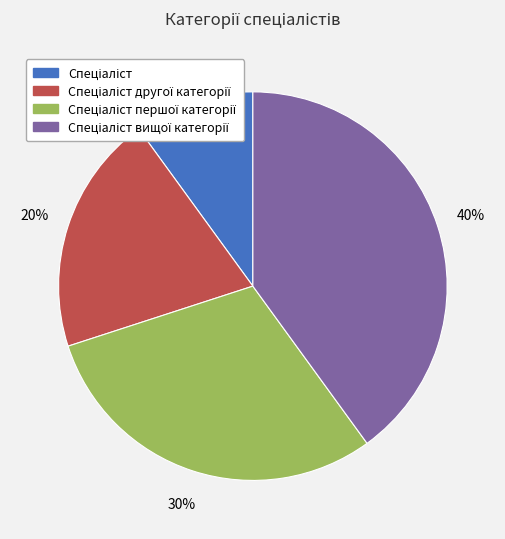

To the nearest percent, what is the difference between the largest and smallest slice percentages?

30%